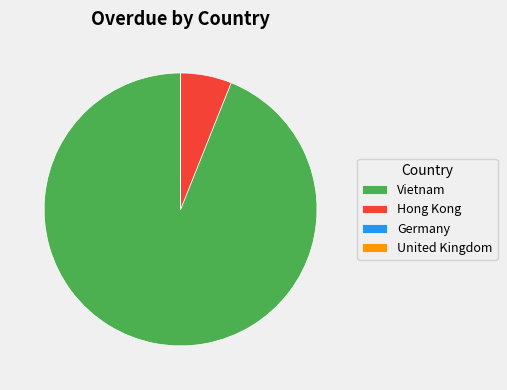

Which slice represents more than half of the pie?

Vietnam